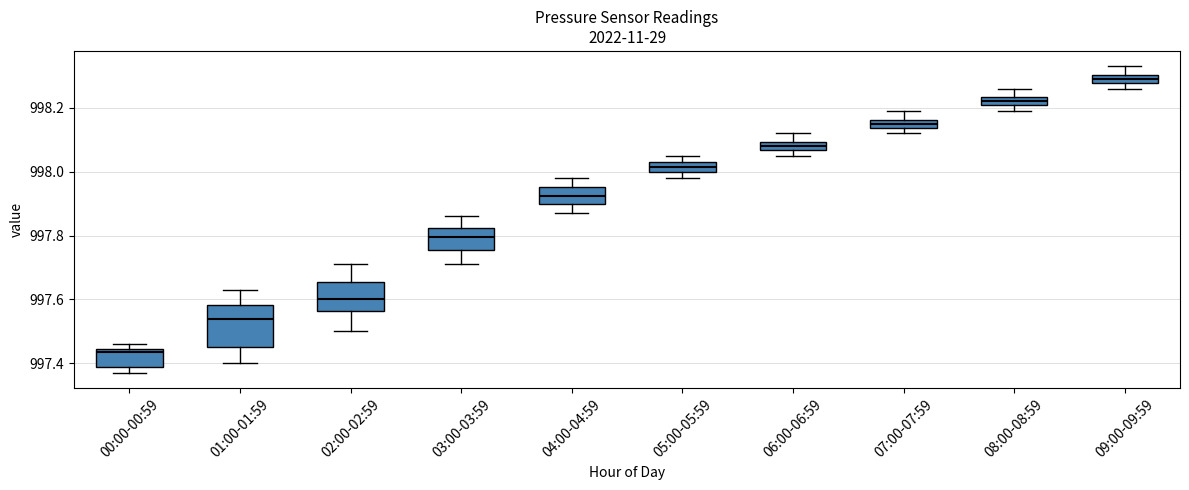

Which box's median line is the lowest?

00:00-00:59